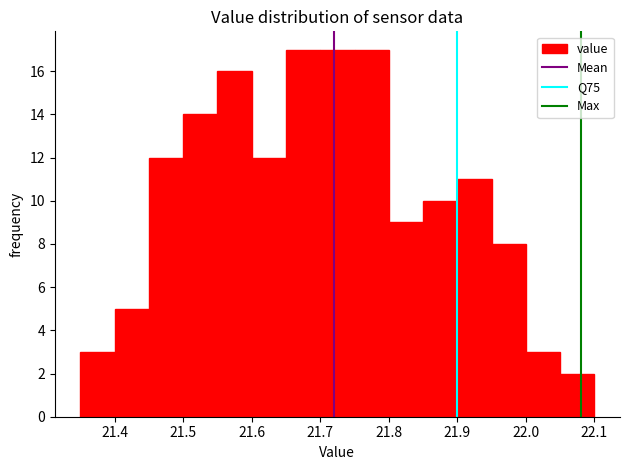

How tall is the bar that spans 22.00 to 22.05 on the x-axis? The values are not printed on the chart, so give them approximately, as read against the axis.

3